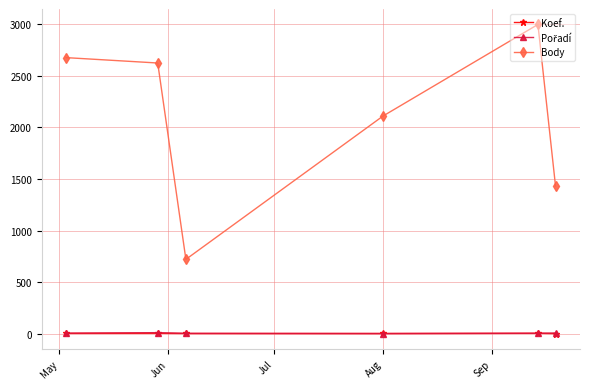

Which series has the largest total across all categories?

Body